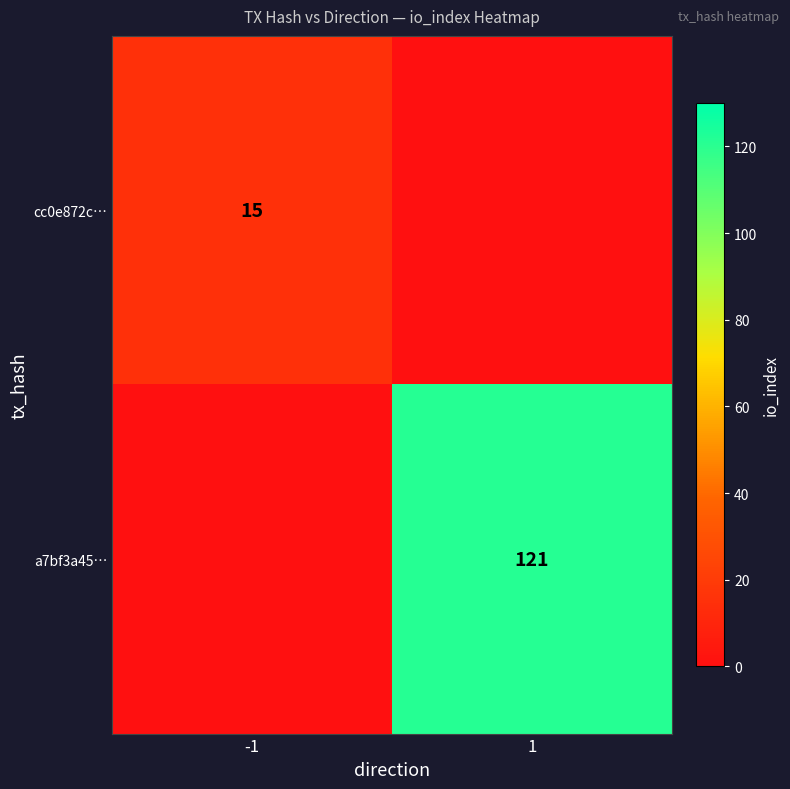

Count the number of categories in the chart.

2